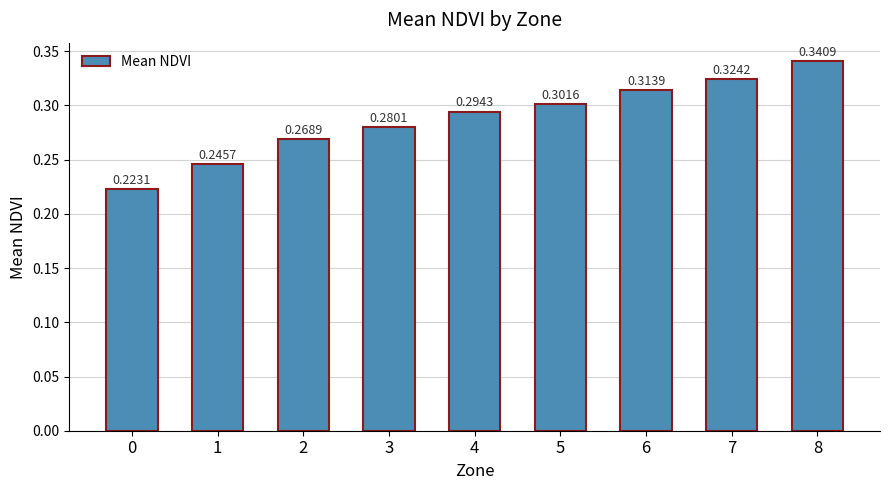

Does the chart contain stacked bars?

No